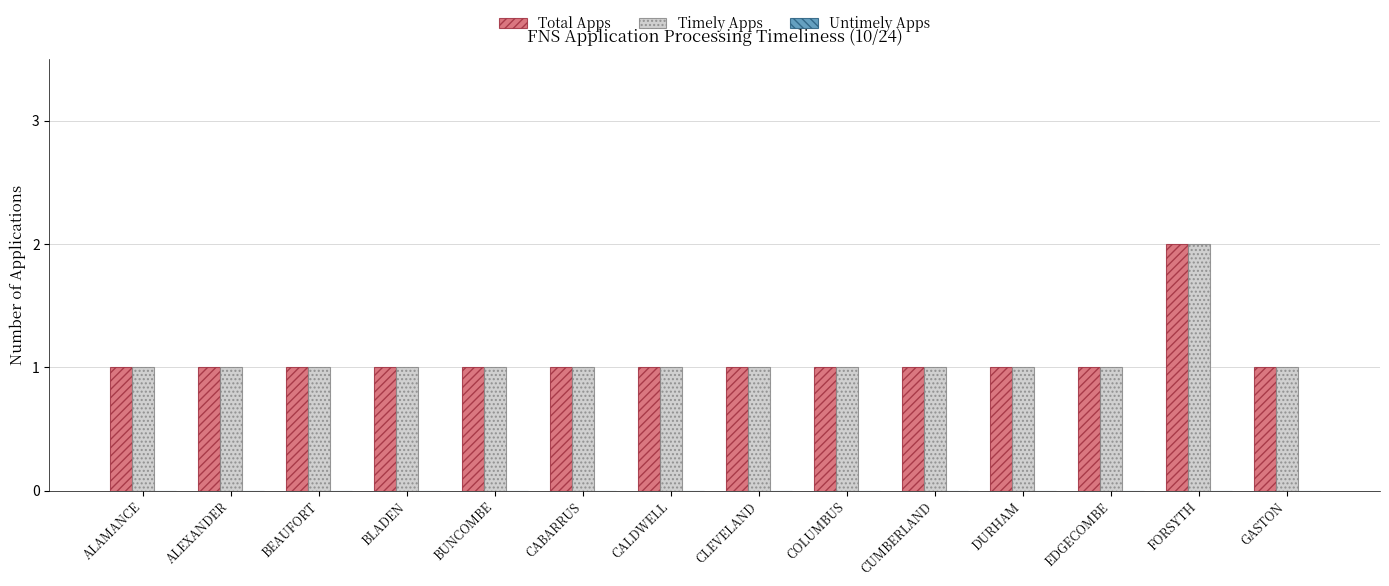

The Timely Apps series shows 1 at ALEXANDER. True or false?

True